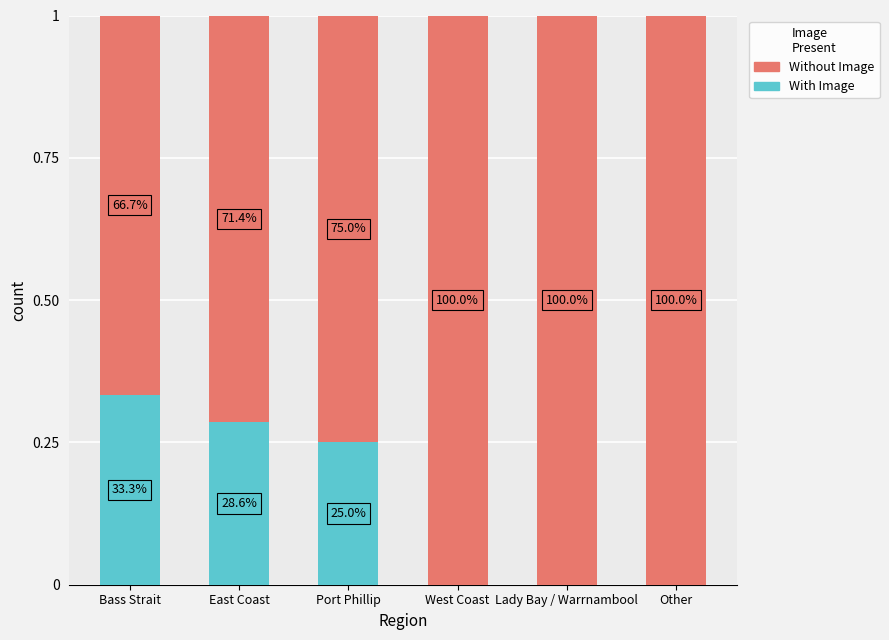

At which category is the sum across all series the highest?

Bass Strait